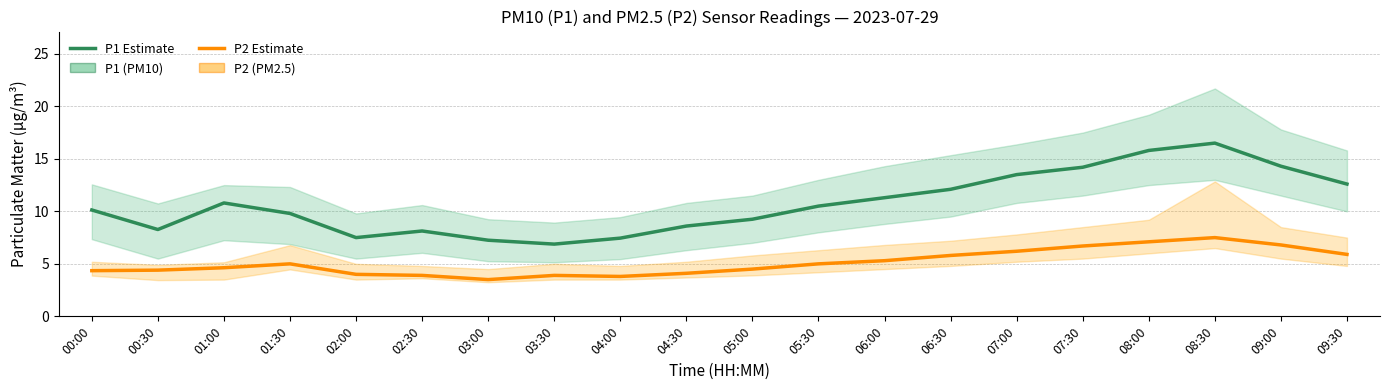

Which series changed the most between 00:00 and 03:00?

P1 (PM10)